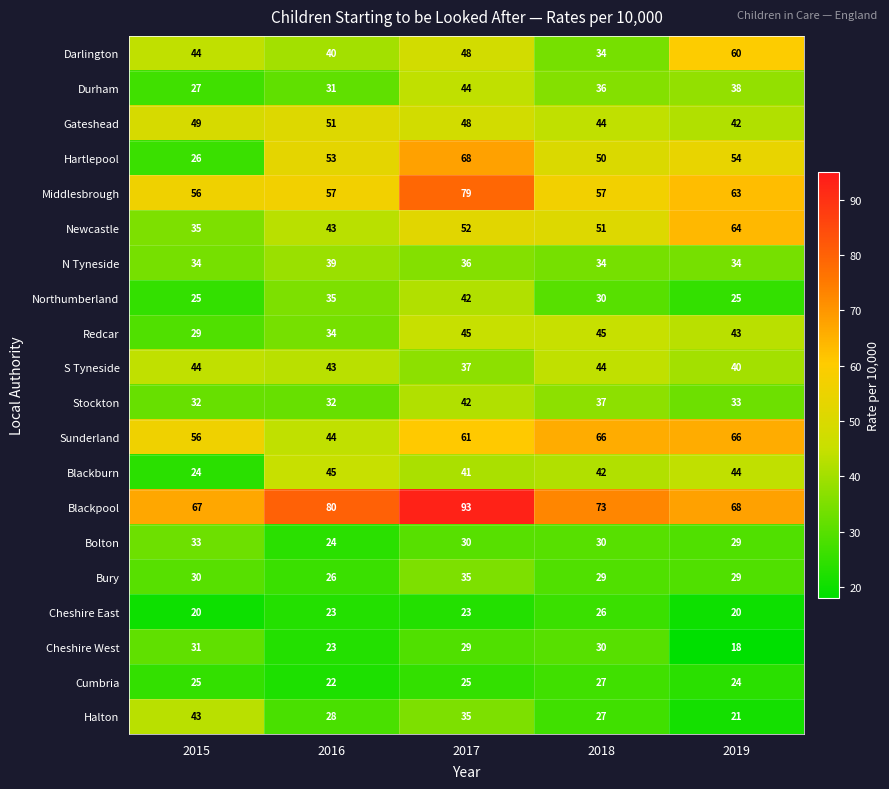

What is the difference between the maximum and minimum values in the Blackburn series?

21